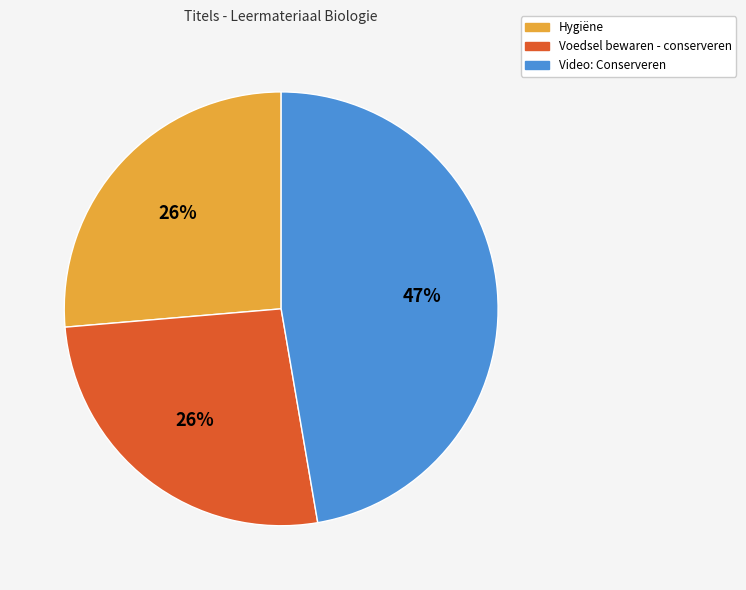

Approximately how many times larger is the value at Video: Conserveren compared to Voedsel bewaren - conserveren?

1.8